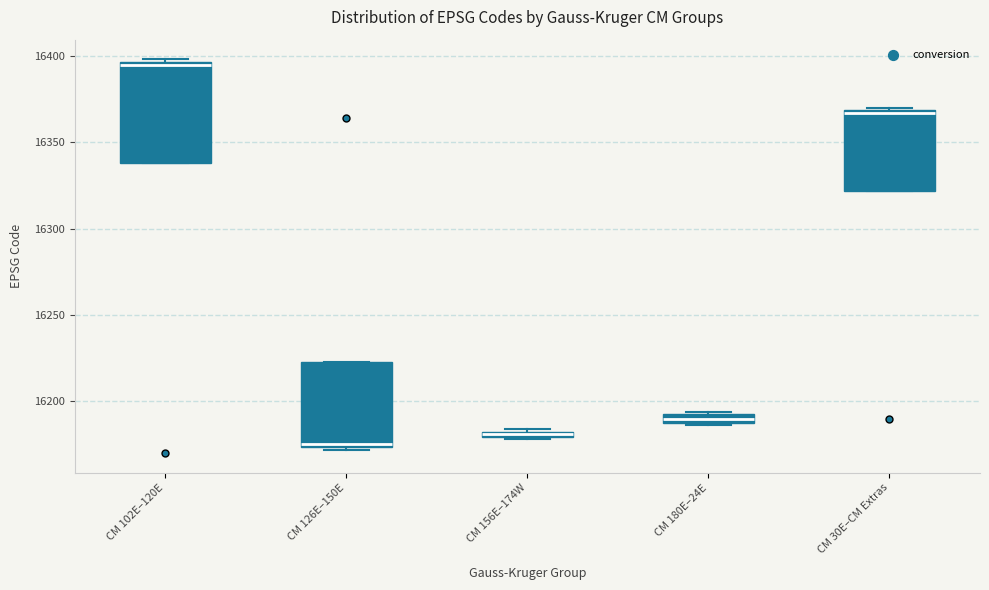

Where is the upper edge of the box for CM 30E–CM Extras on the y-axis? The values are not printed on the chart, so give them approximately, as read against the axis.

16370